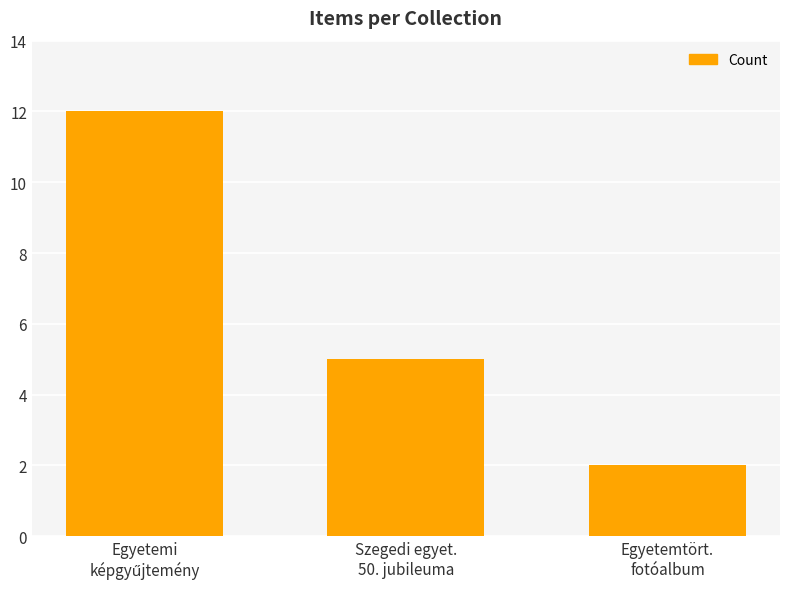

How many values are between 2 and 12?

3